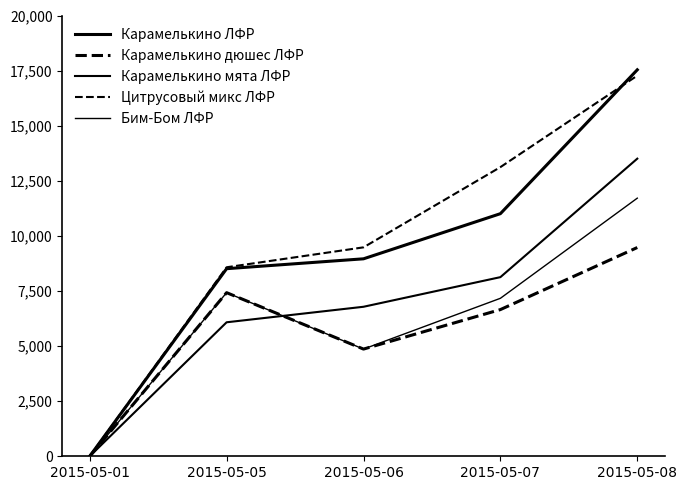

Does the chart display data point markers on the line(s)?

No